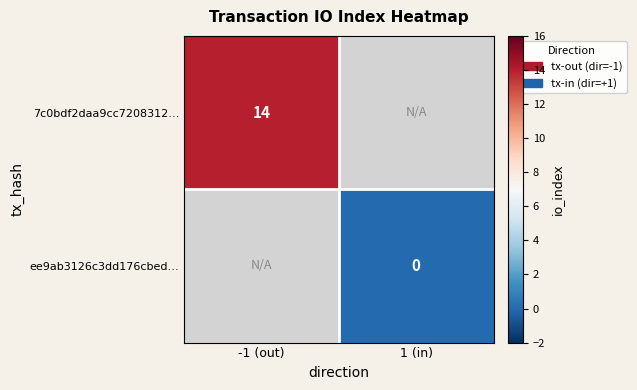

Which label corresponds to the smallest value in the chart?

1 (in)